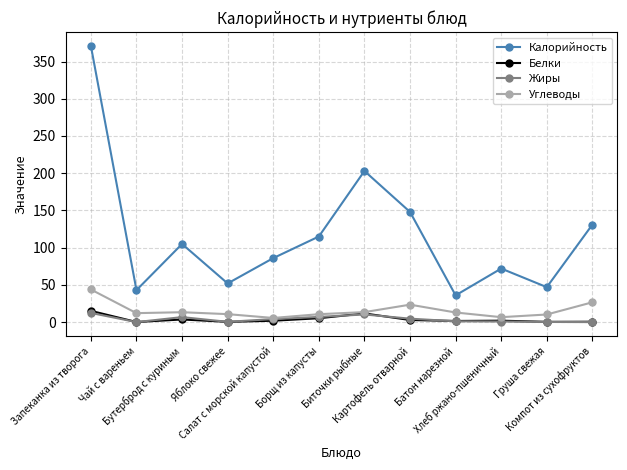

What is the greatest value displayed?

371.0